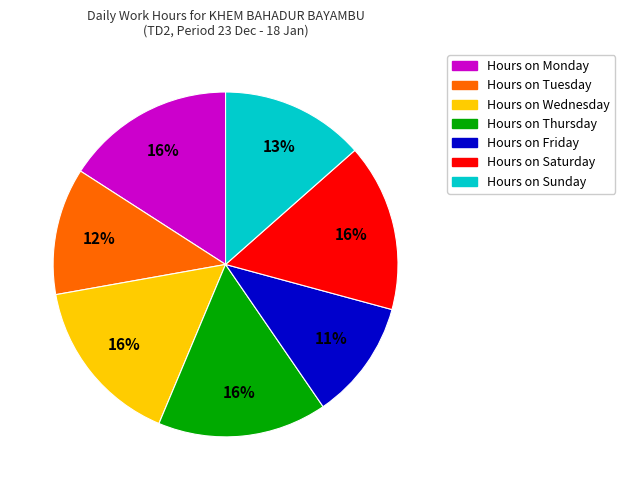

Does any single category account for the majority?

No